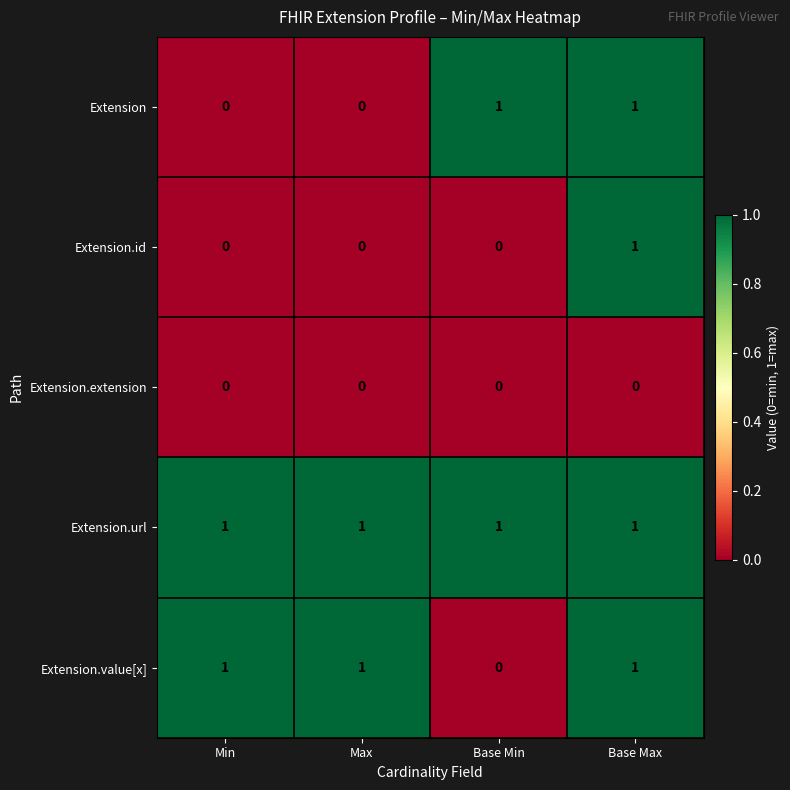

True or false: Extension.extension has a value of 0 at Min.

True